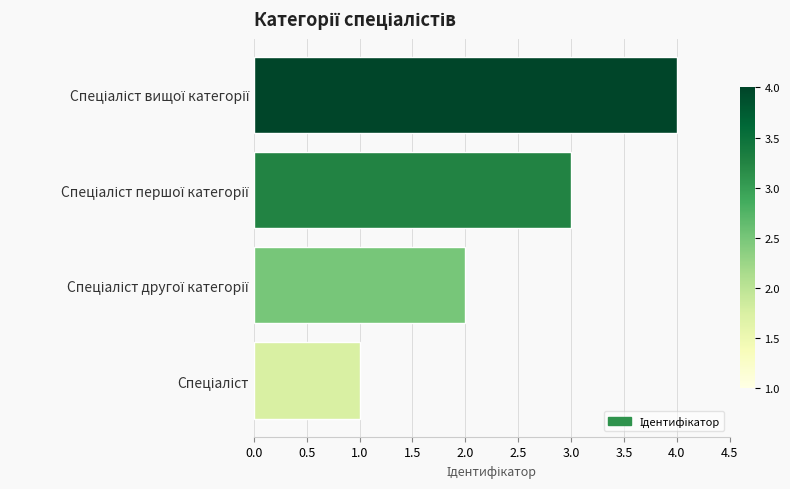

What is the sum of all values?

10